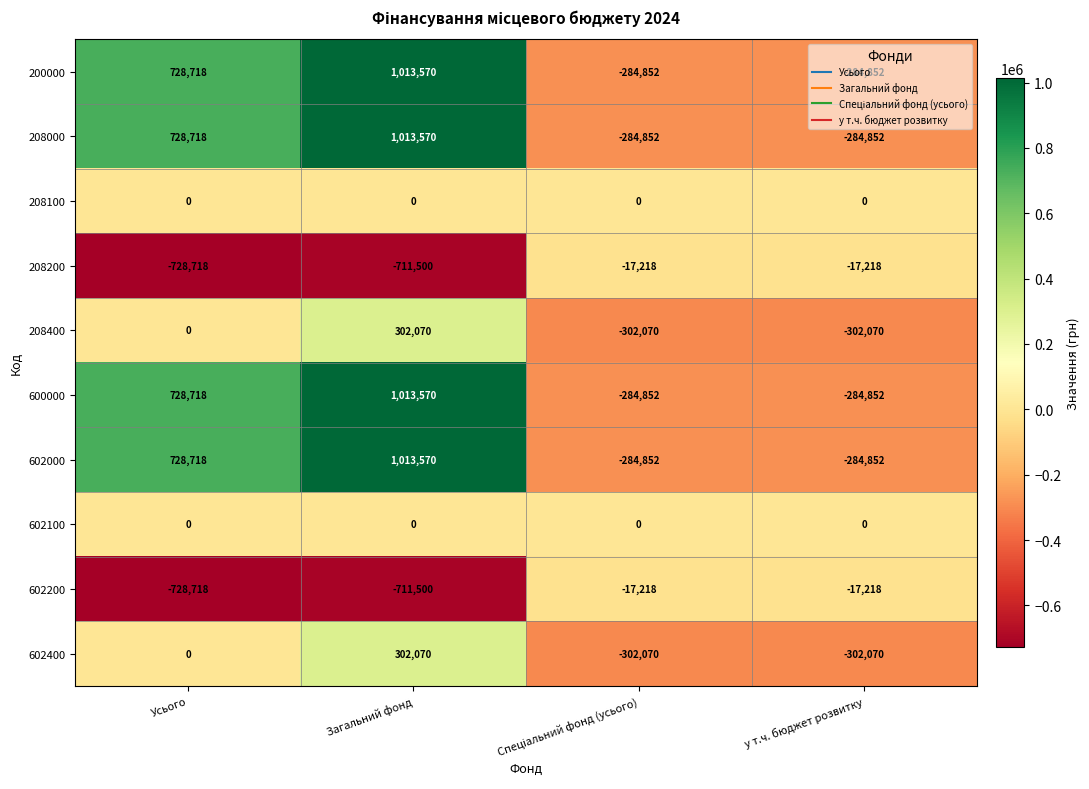

Is it true that 602200 equals -466014 at Загальний фонд?

False